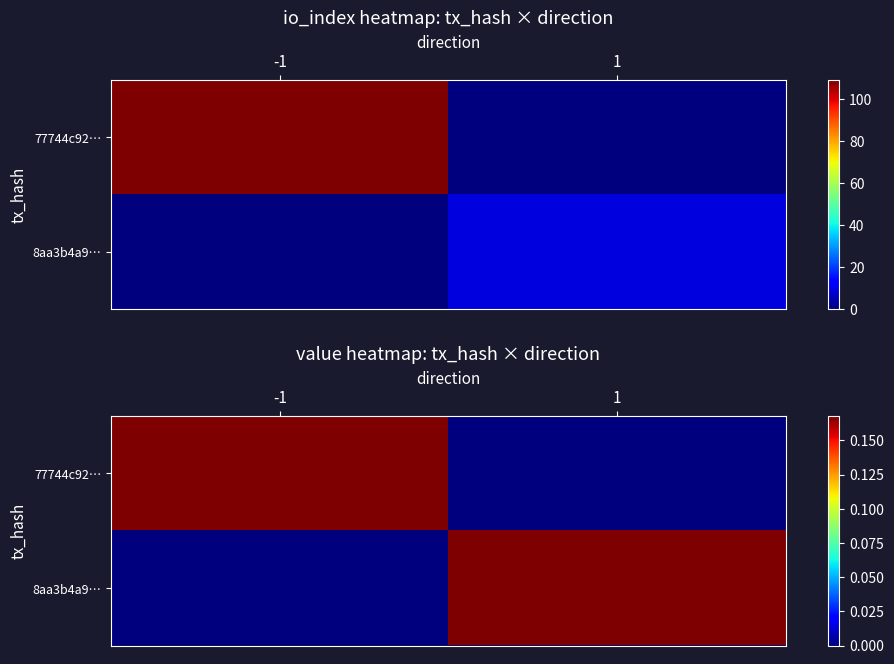

What is the total value across all series at -1?

0.2